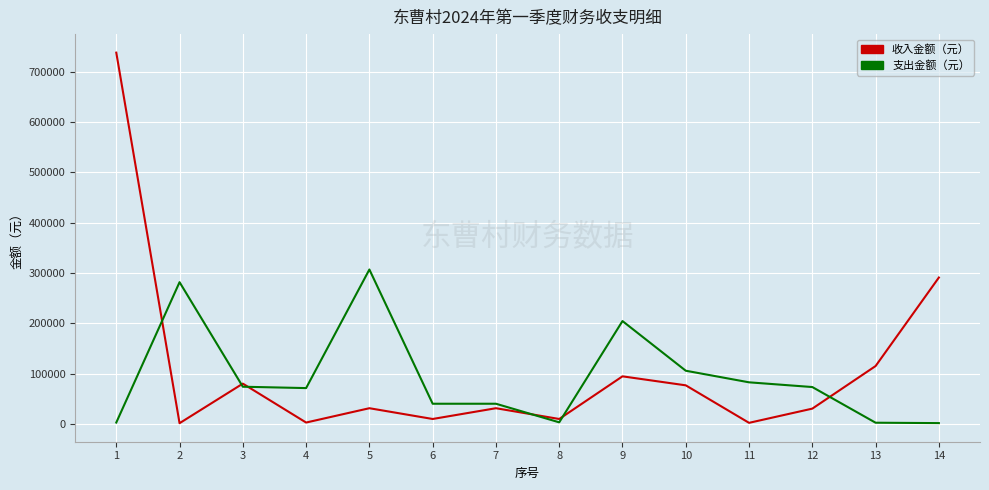

True or false: 收入金额（元） has more than 2 interior local peaks.

True